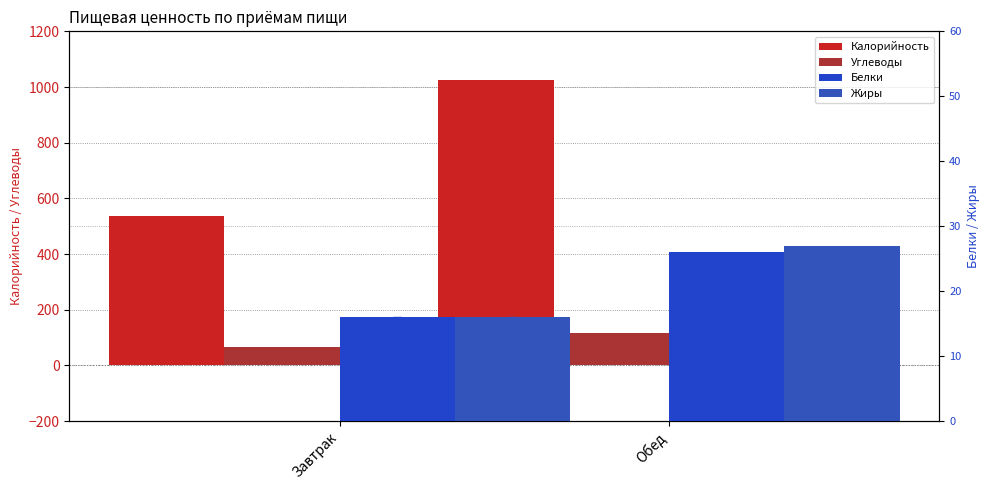

At how many categories does at least one series exceed 706?

1